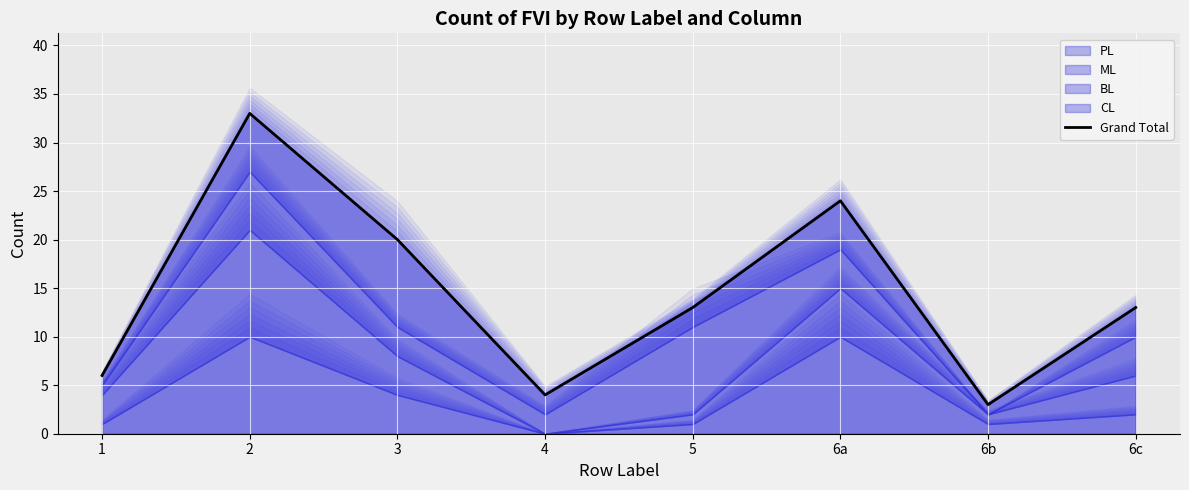

At which label does the data first exceed 13?

2